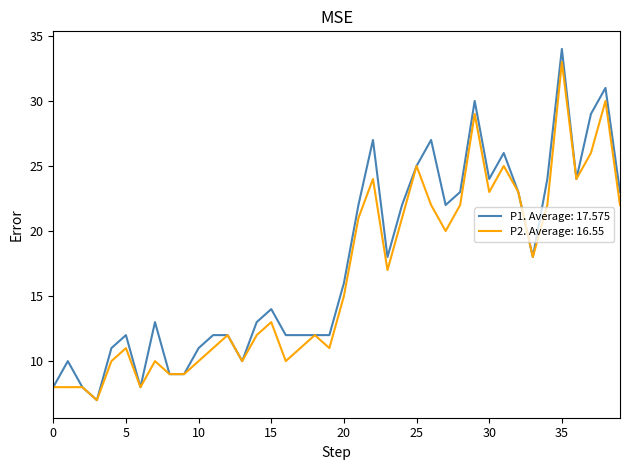

What is the highest value of the P2. Average: 16.55 series?

33